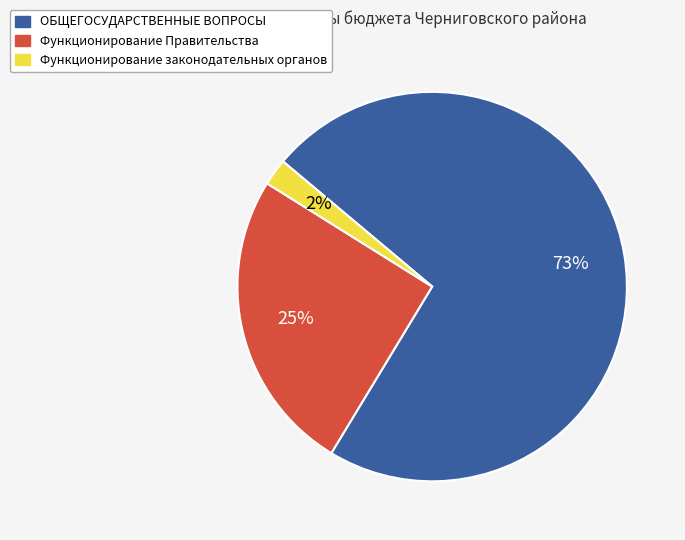

The Функционирование законодательных органов slice represents 15% of the pie. True or false?

False